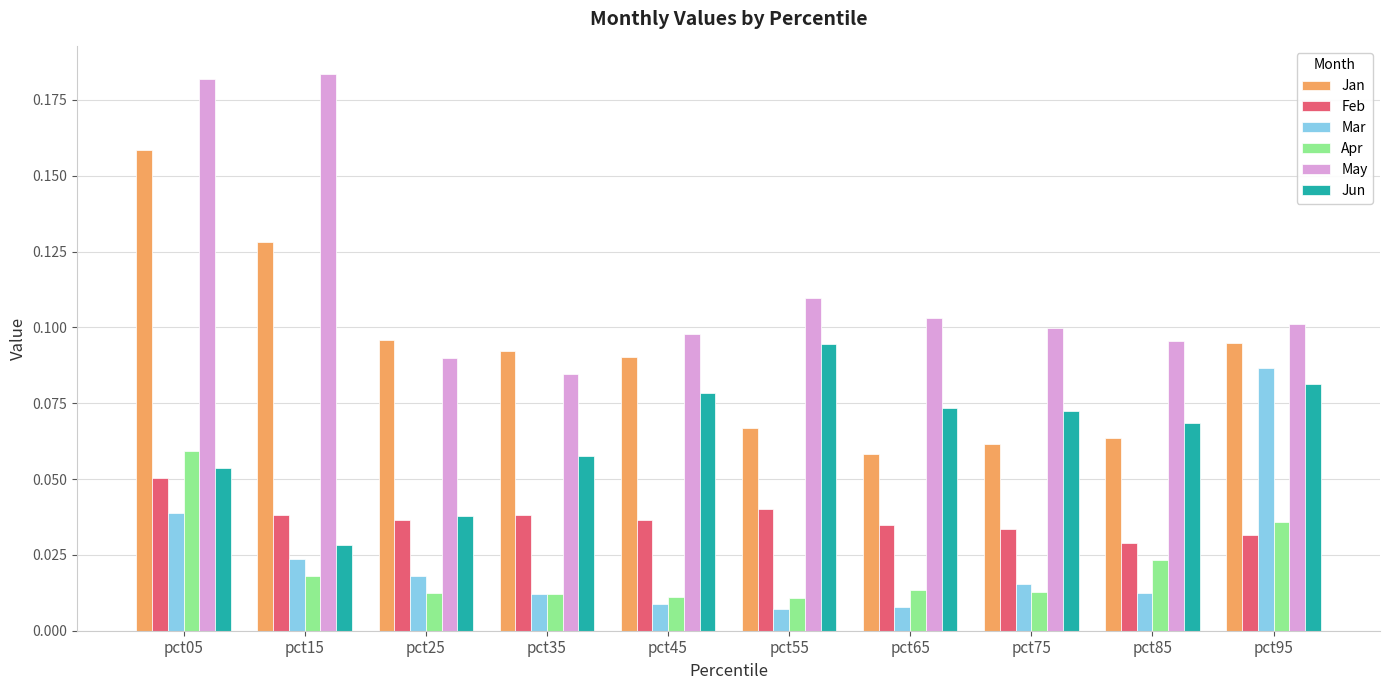

At which category does the chart reach its peak across all series?

pct15